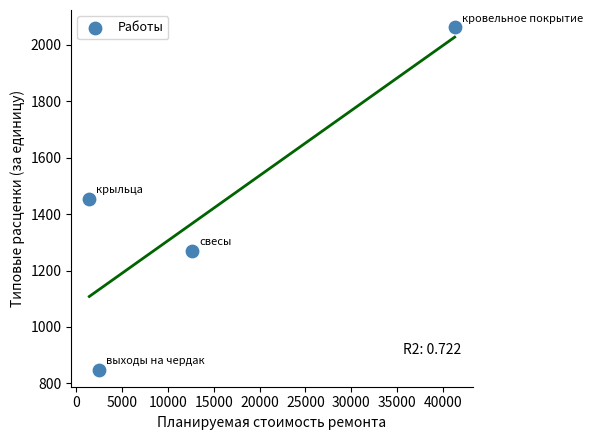

What is the average Y value?

1409.1